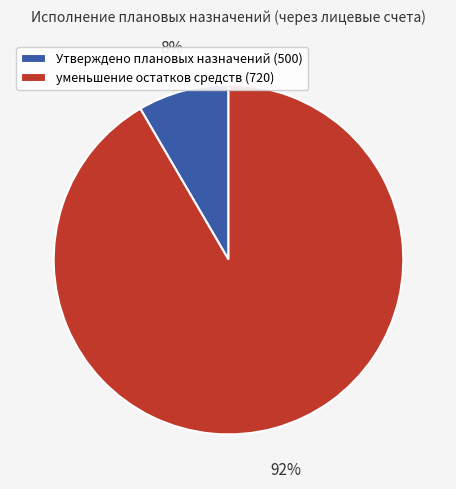

Between уменьшение остатков средств (720) and Утверждено плановых назначений (500), which is larger?

уменьшение остатков средств (720)